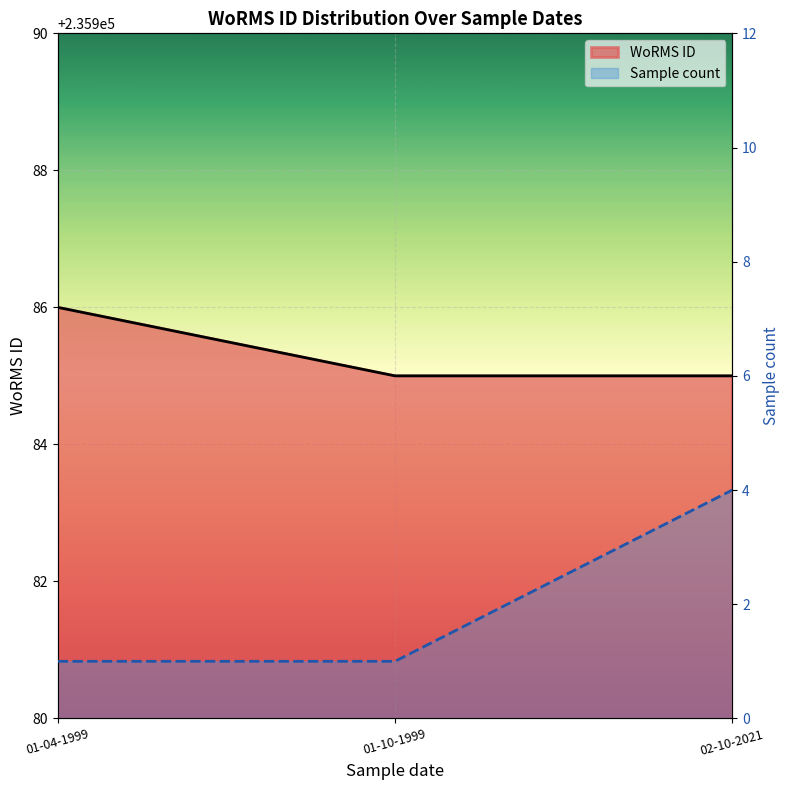

Between 01-04-1999 and 02-10-2021, which series saw the biggest shift?

Sample count